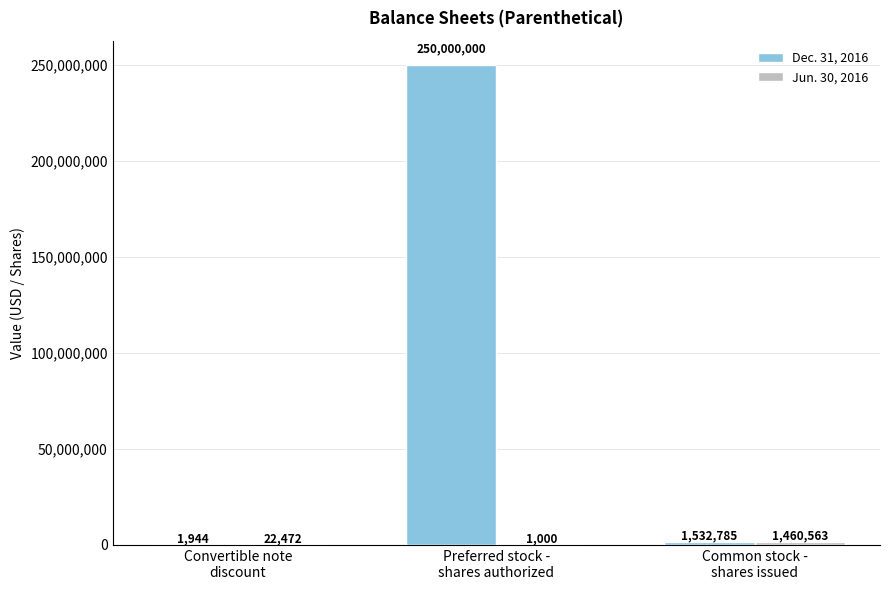

Which series changed the most between Convertible note
discount and Common stock -
shares issued?

Dec. 31, 2016